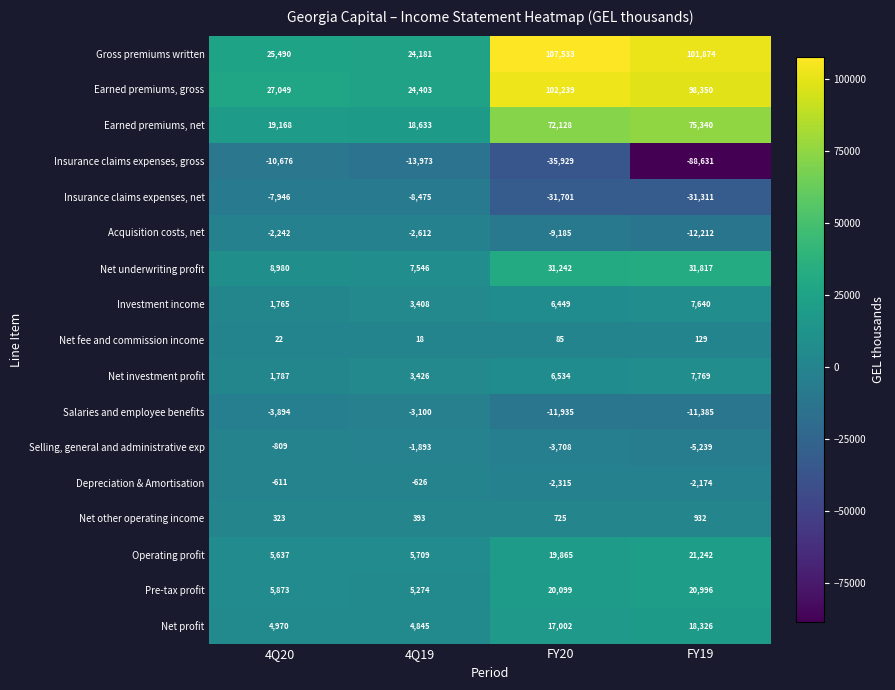

The value of Earned premiums, gross at FY19 is 44830. True or false?

False